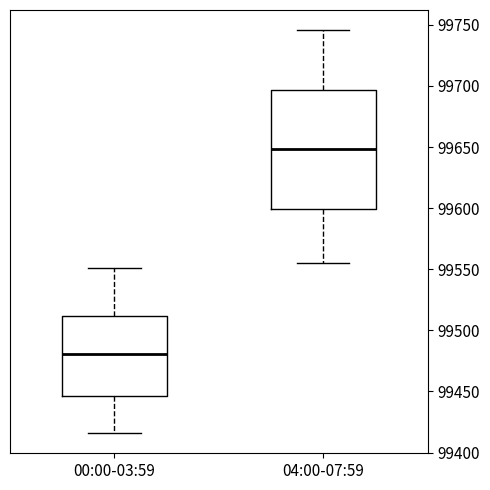

Comparing the boxes themselves (not the whiskers), which one is the tallest?

04:00-07:59